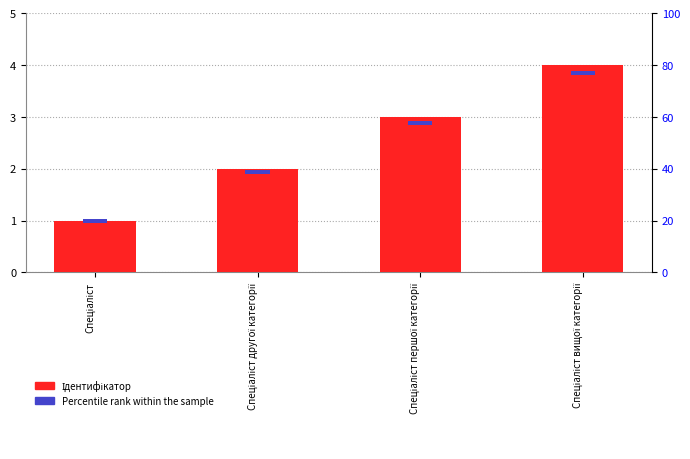

What is the sum of all Ідентифікатор values?

10.0